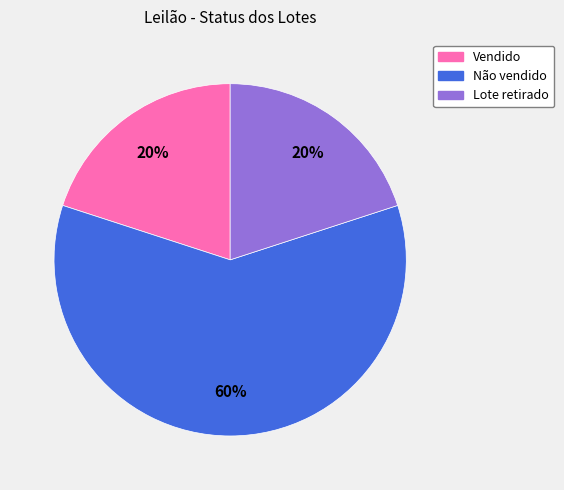

Which category has the biggest portion of the pie?

Não vendido